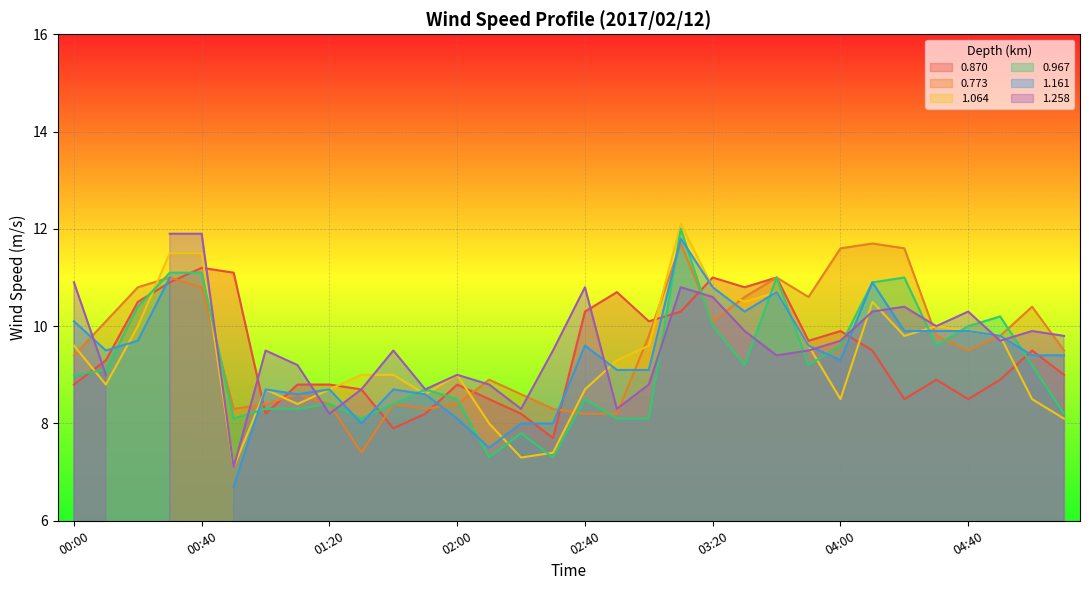

True or false: 1.064 has a value of 8.6 at 01:50.

True